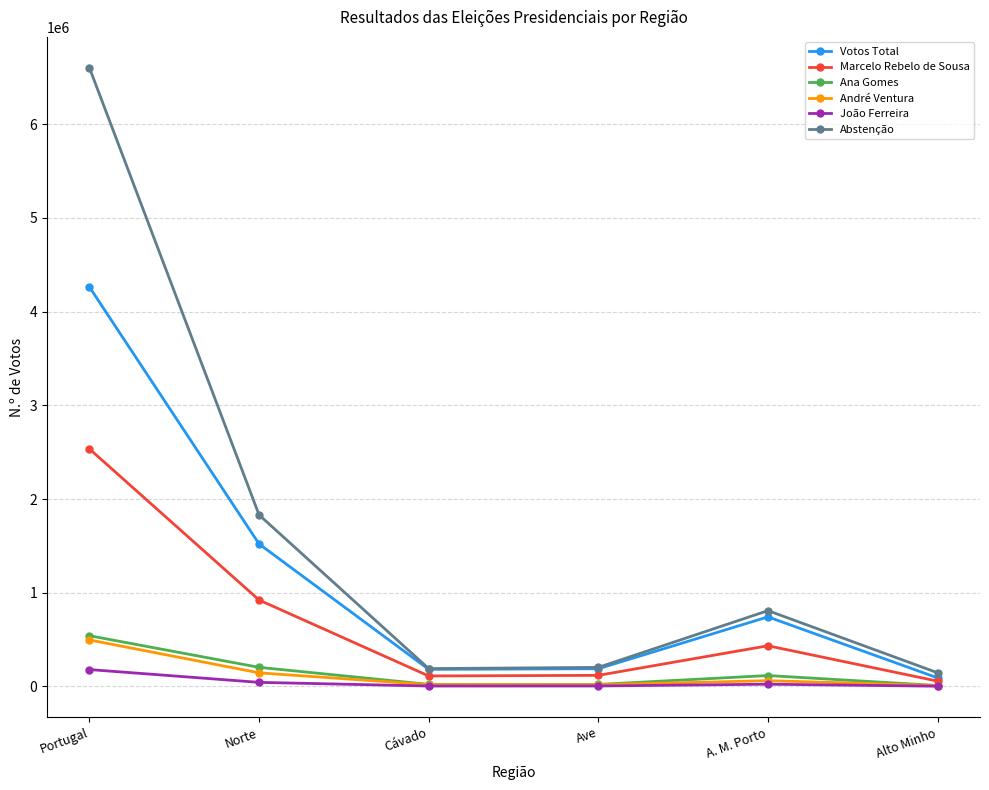

Which series has the largest total across all categories?

Abstenção